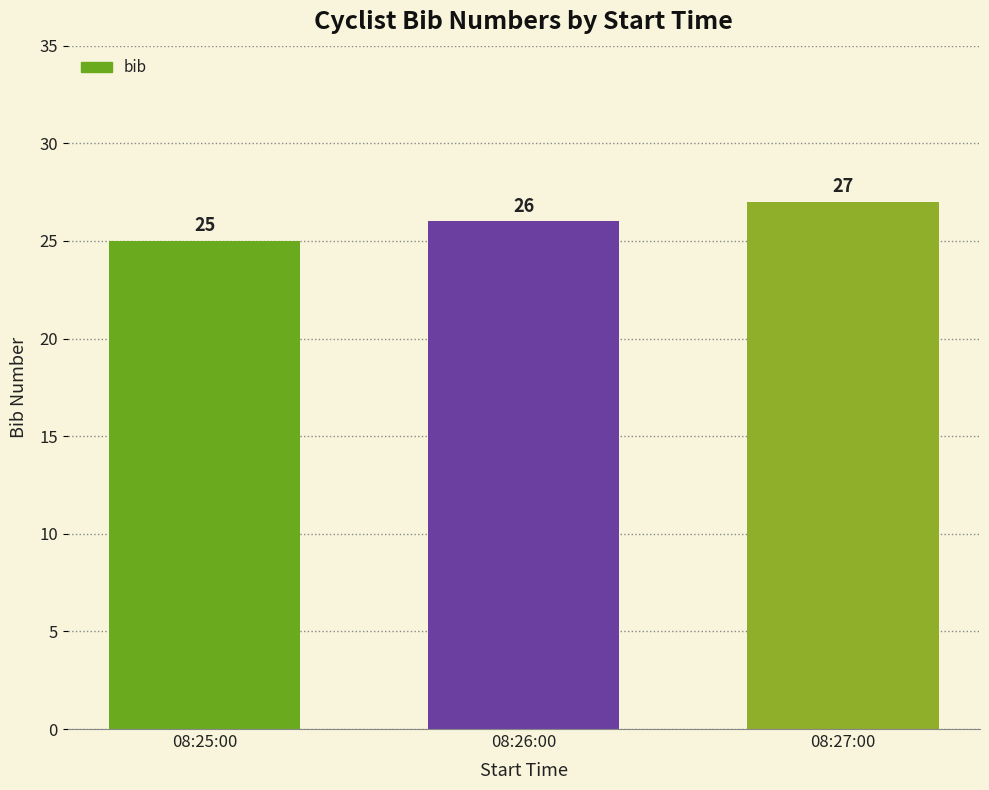

What is the label of the 1st bar from the right?

08:27:00